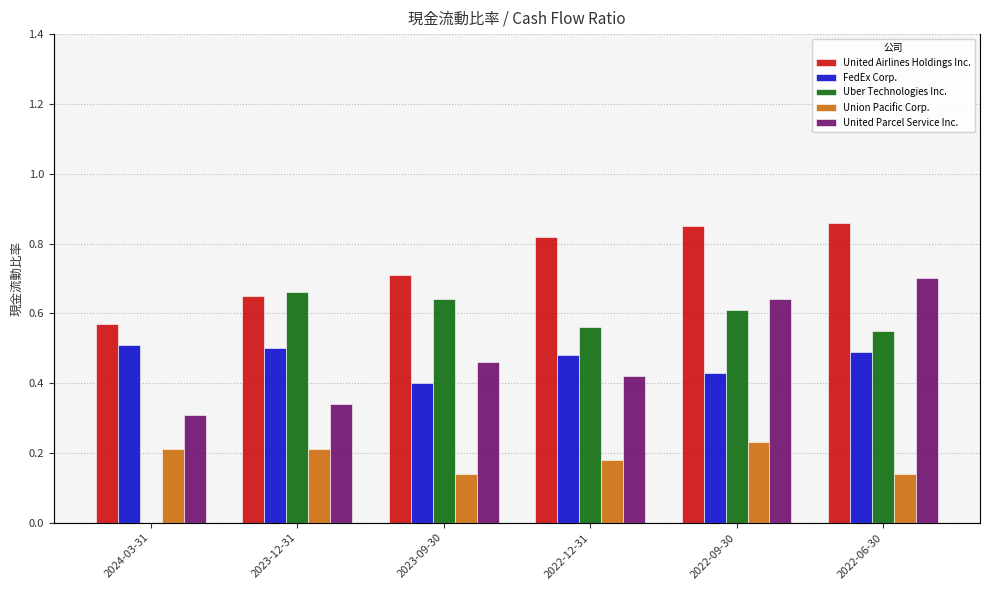

Are the bars grouped side by side (vs. stacked)?

Yes